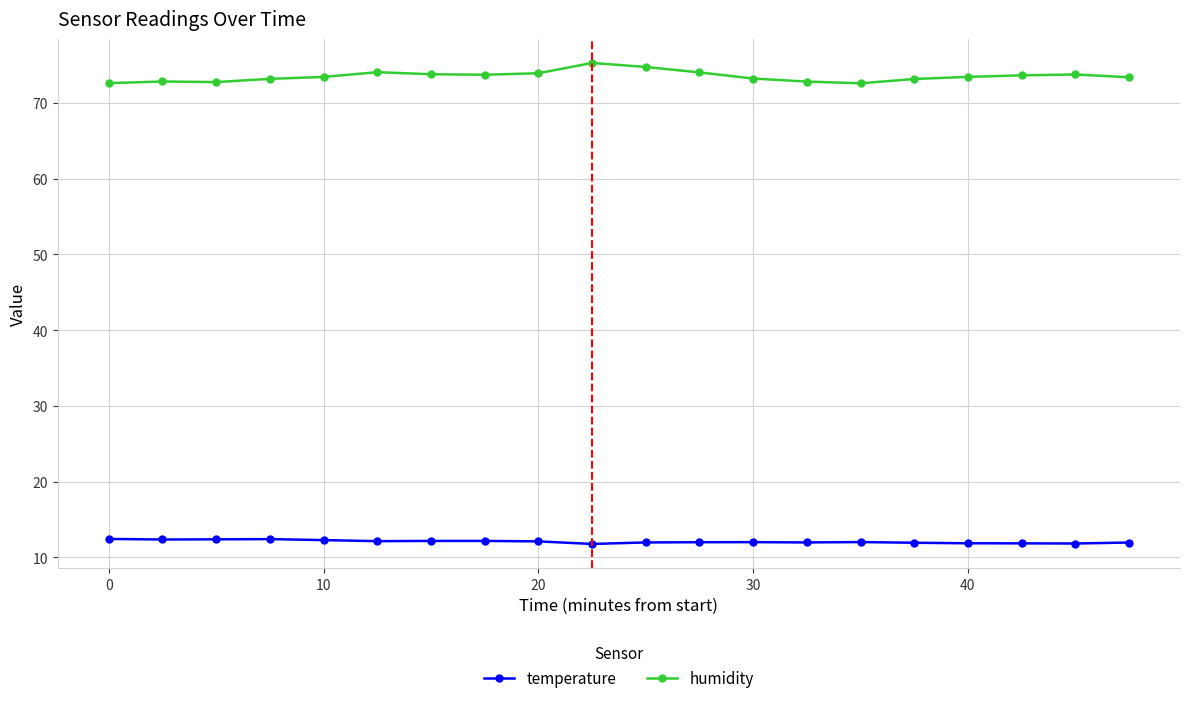

True or false: temperature and humidity cross at least once.

False